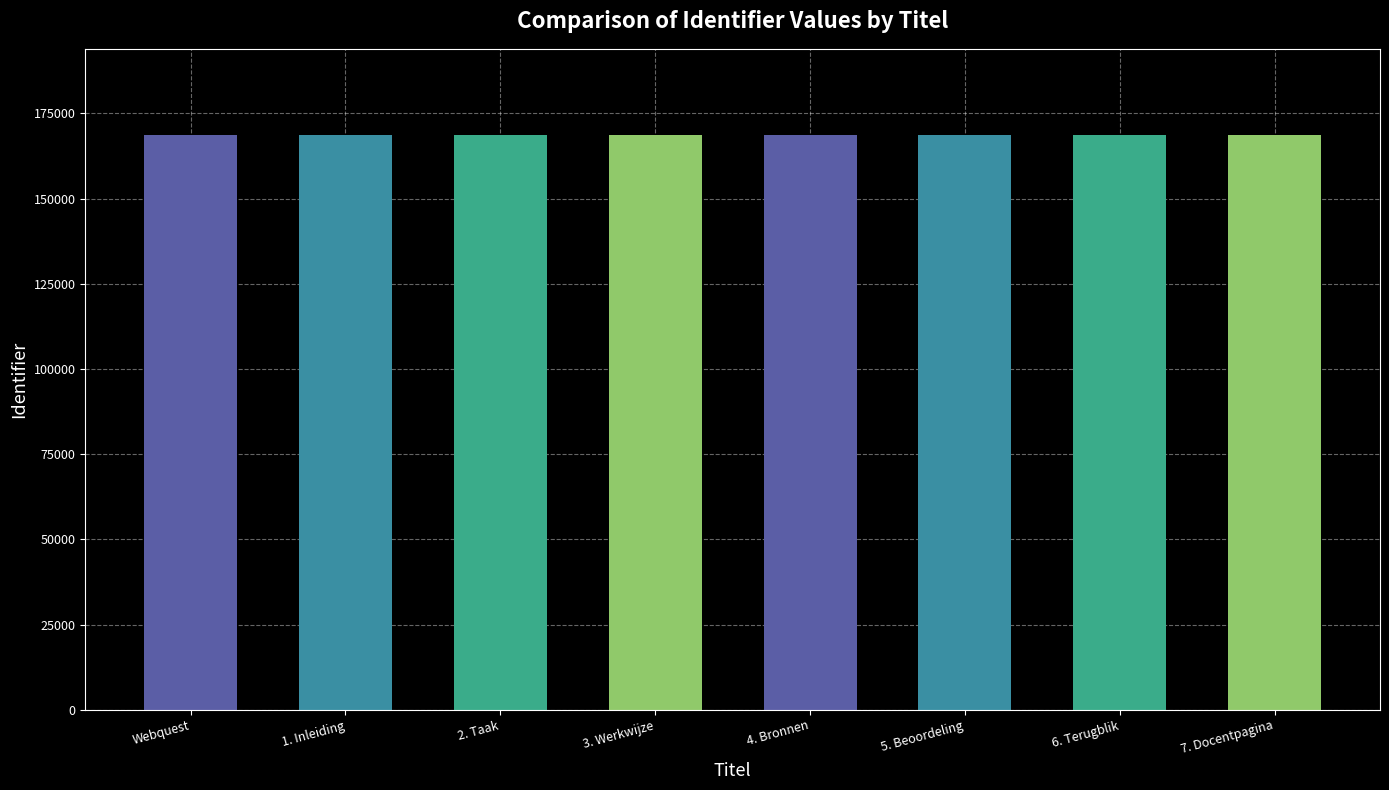

Is it true that the value at 7. Docentpagina is 168667?

True